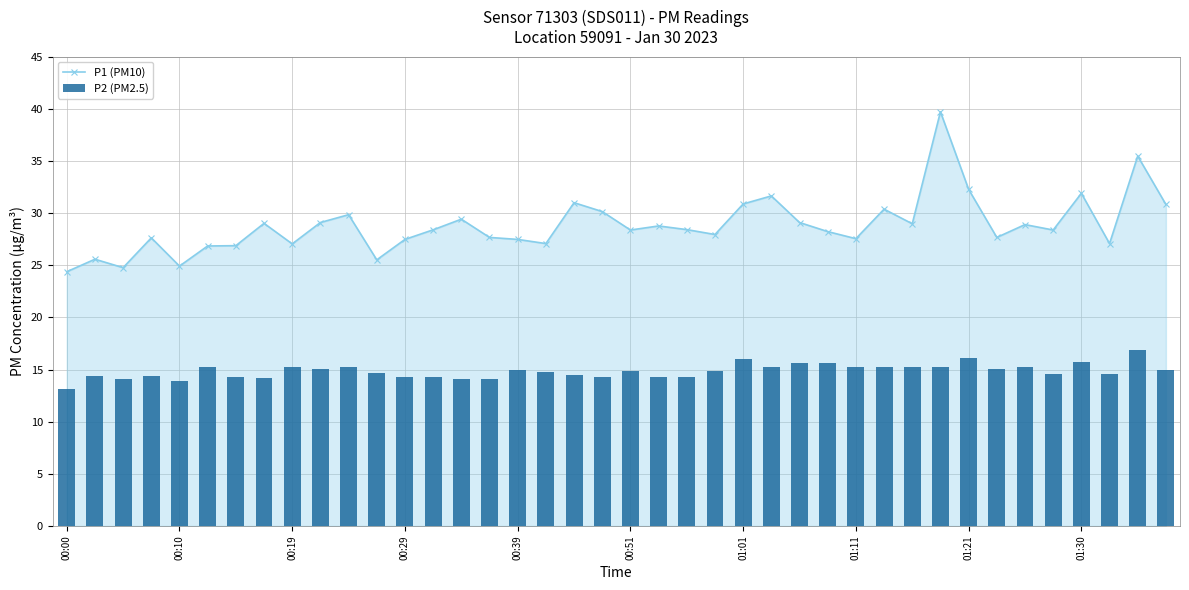

What position from the right is 15?

25